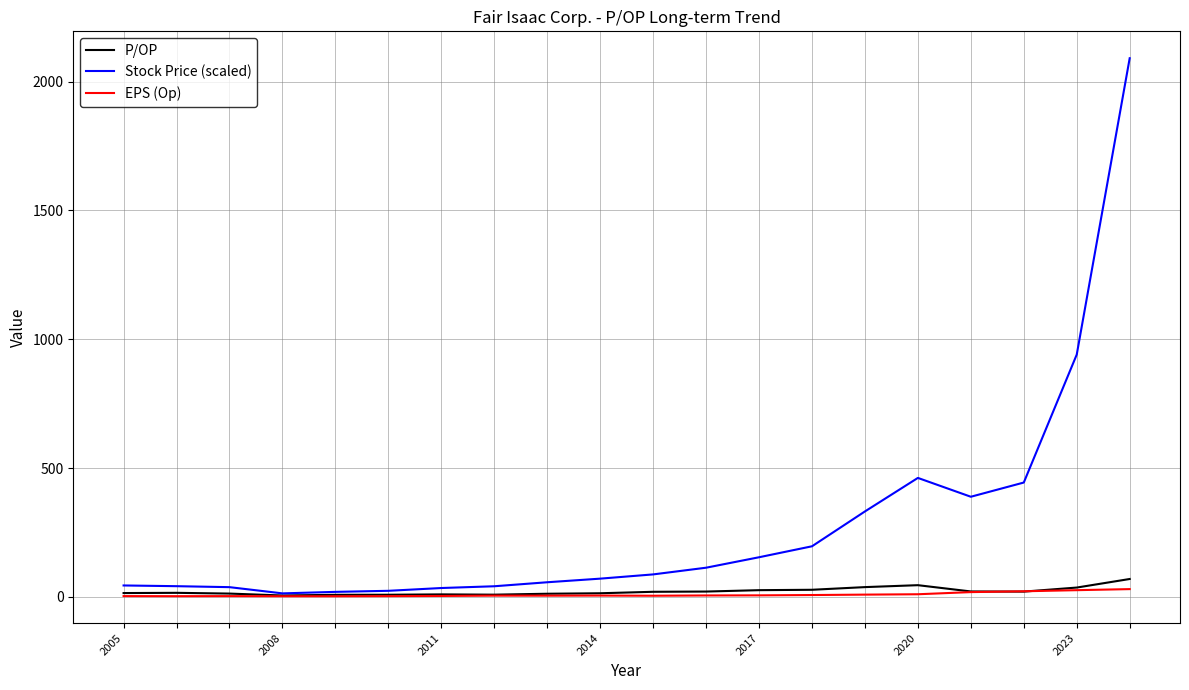

What is the greatest value displayed?

2090.6